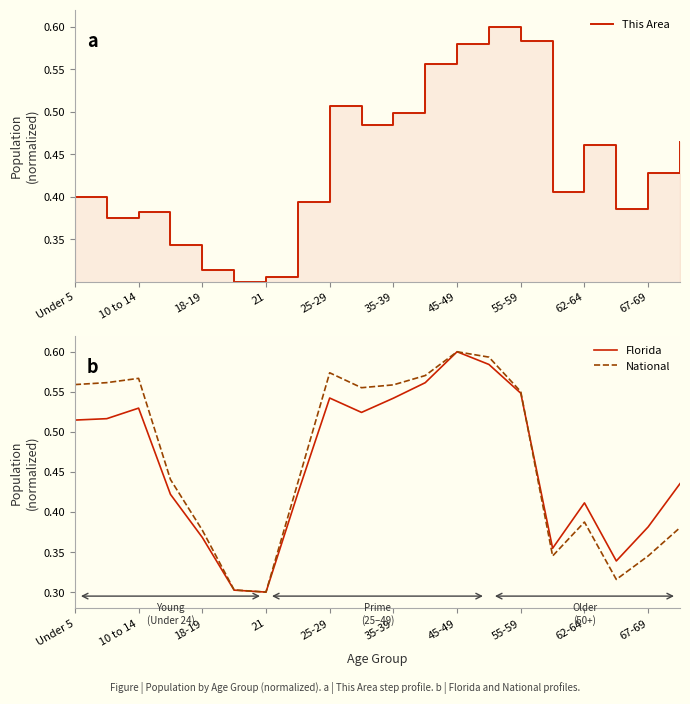

Which series has the largest total across all categories?

National